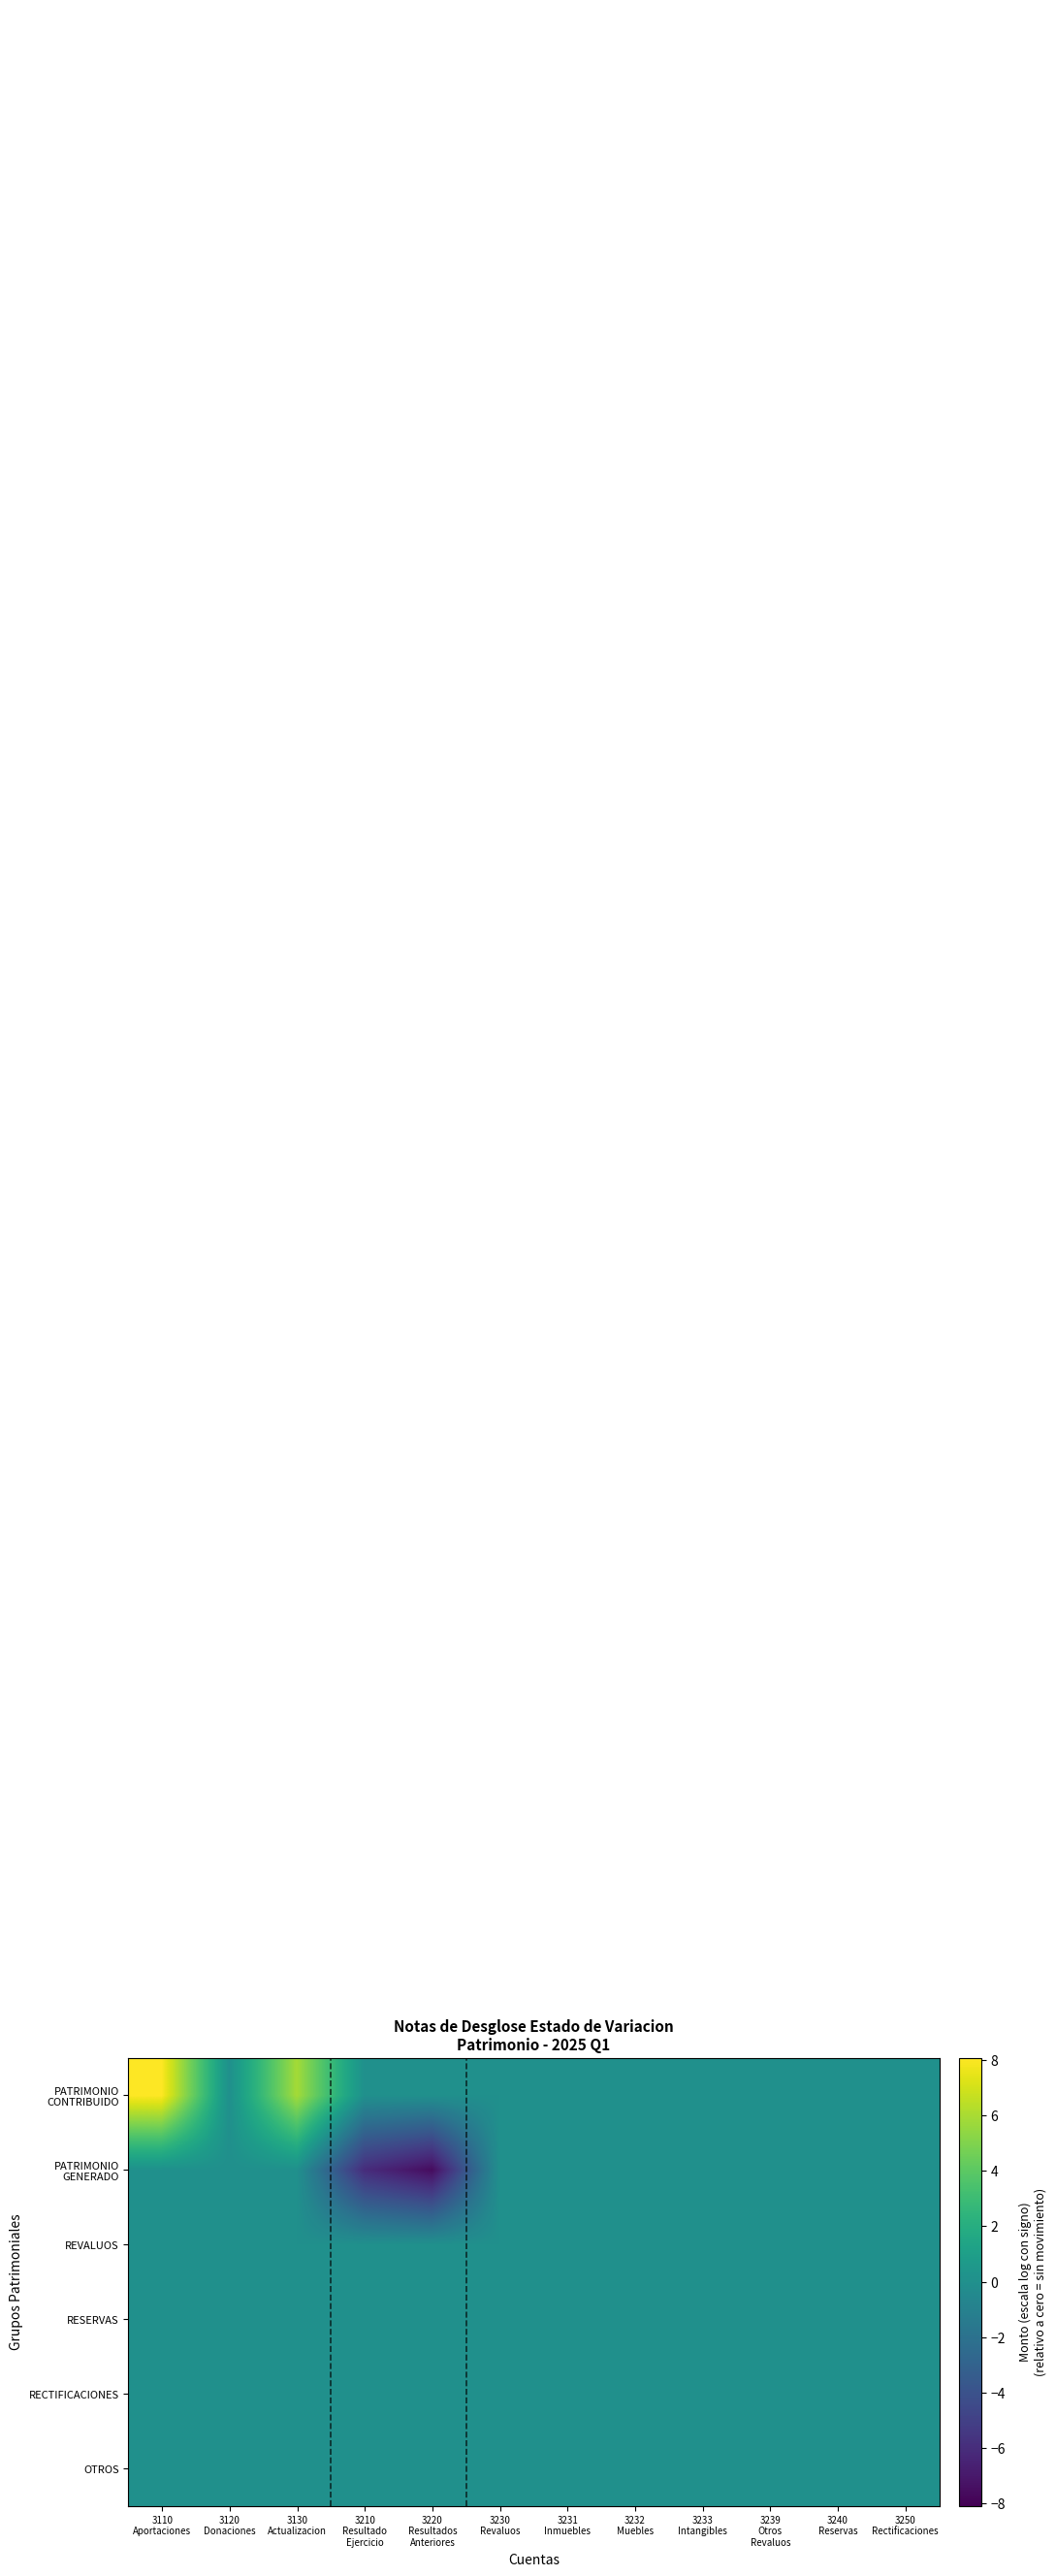

What is the smallest value displayed?

-7.6